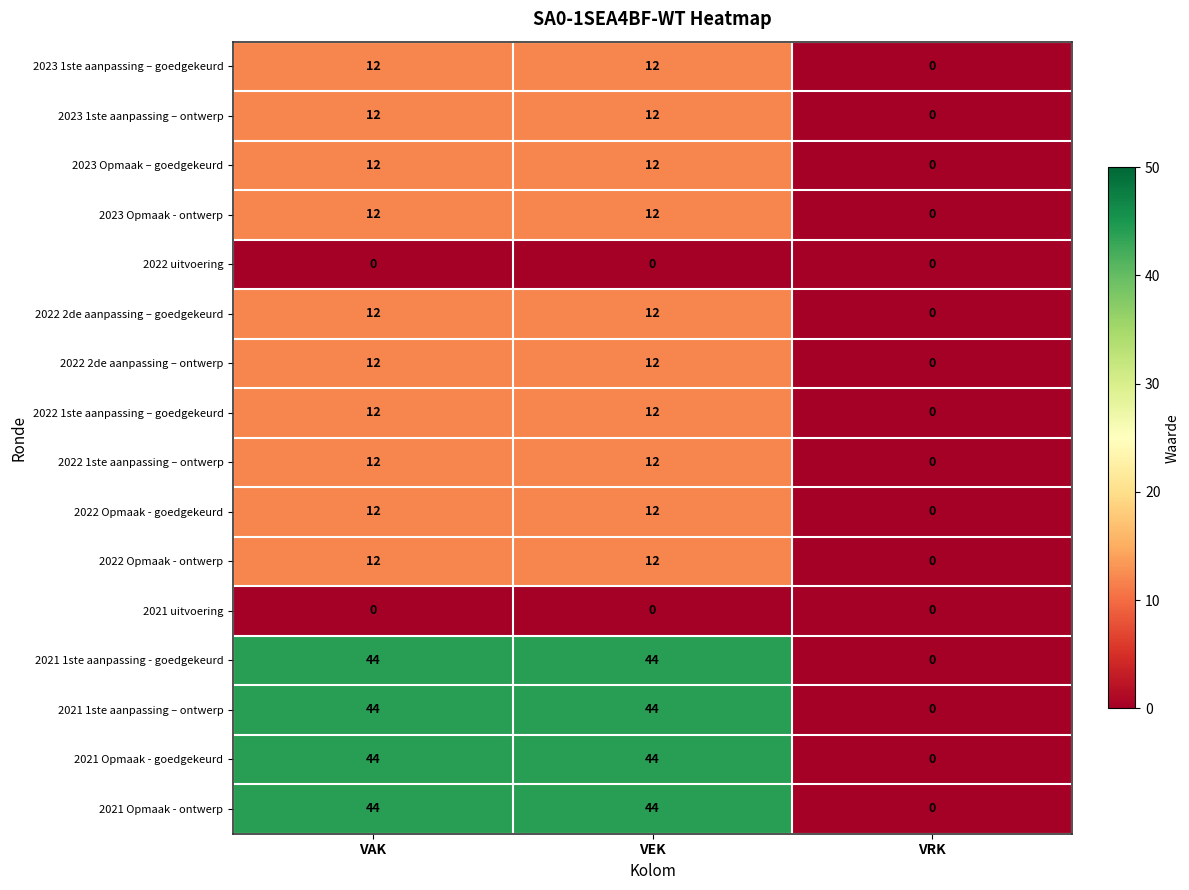

What is the total value across all series at VEK?

296